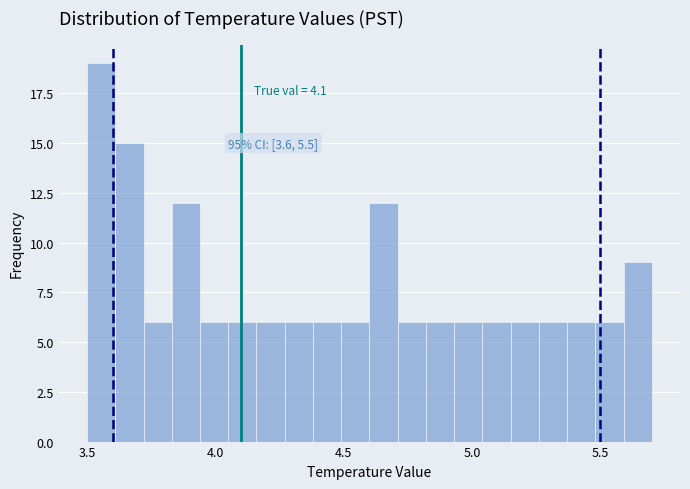

Around what value on the x-axis is the tallest bar? Give the approximate position of its centre, as read against the axis.

3.55